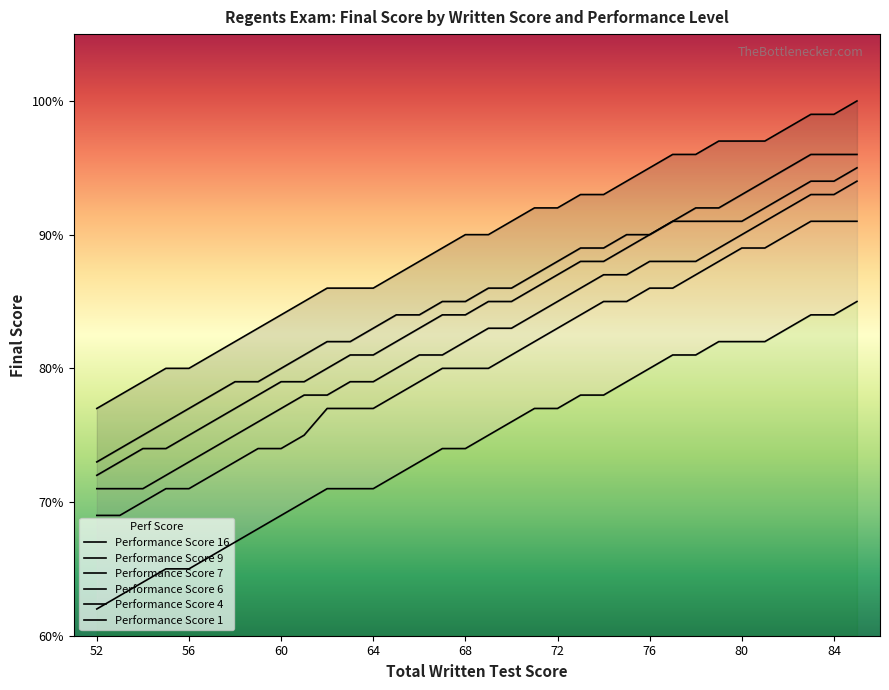

Between 81 and 54, which series saw the biggest shift?

Performance Score 6